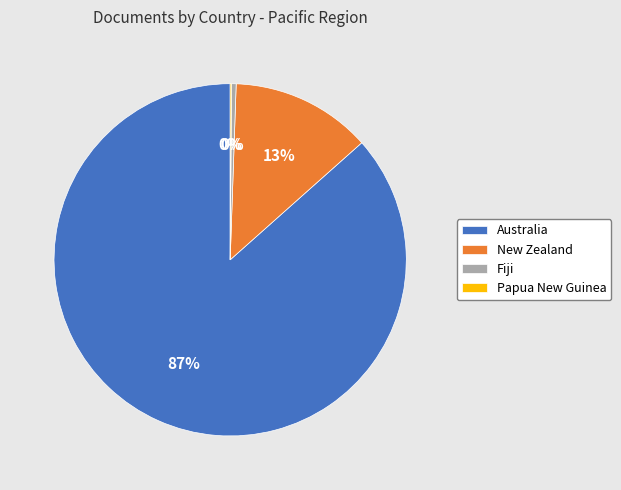

To the nearest percent, what is the average slice percentage?

25%